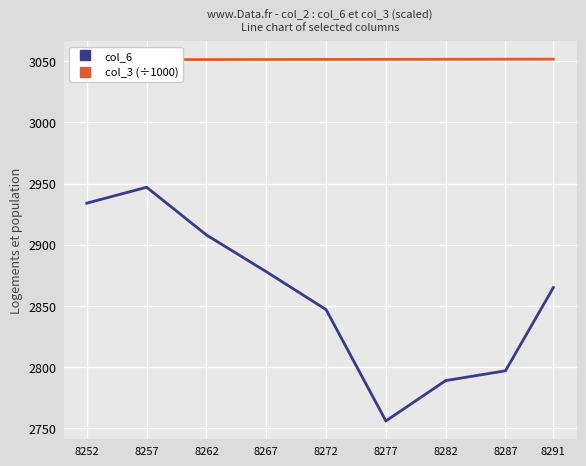

What is the total value across all series at 8262?

5959.4